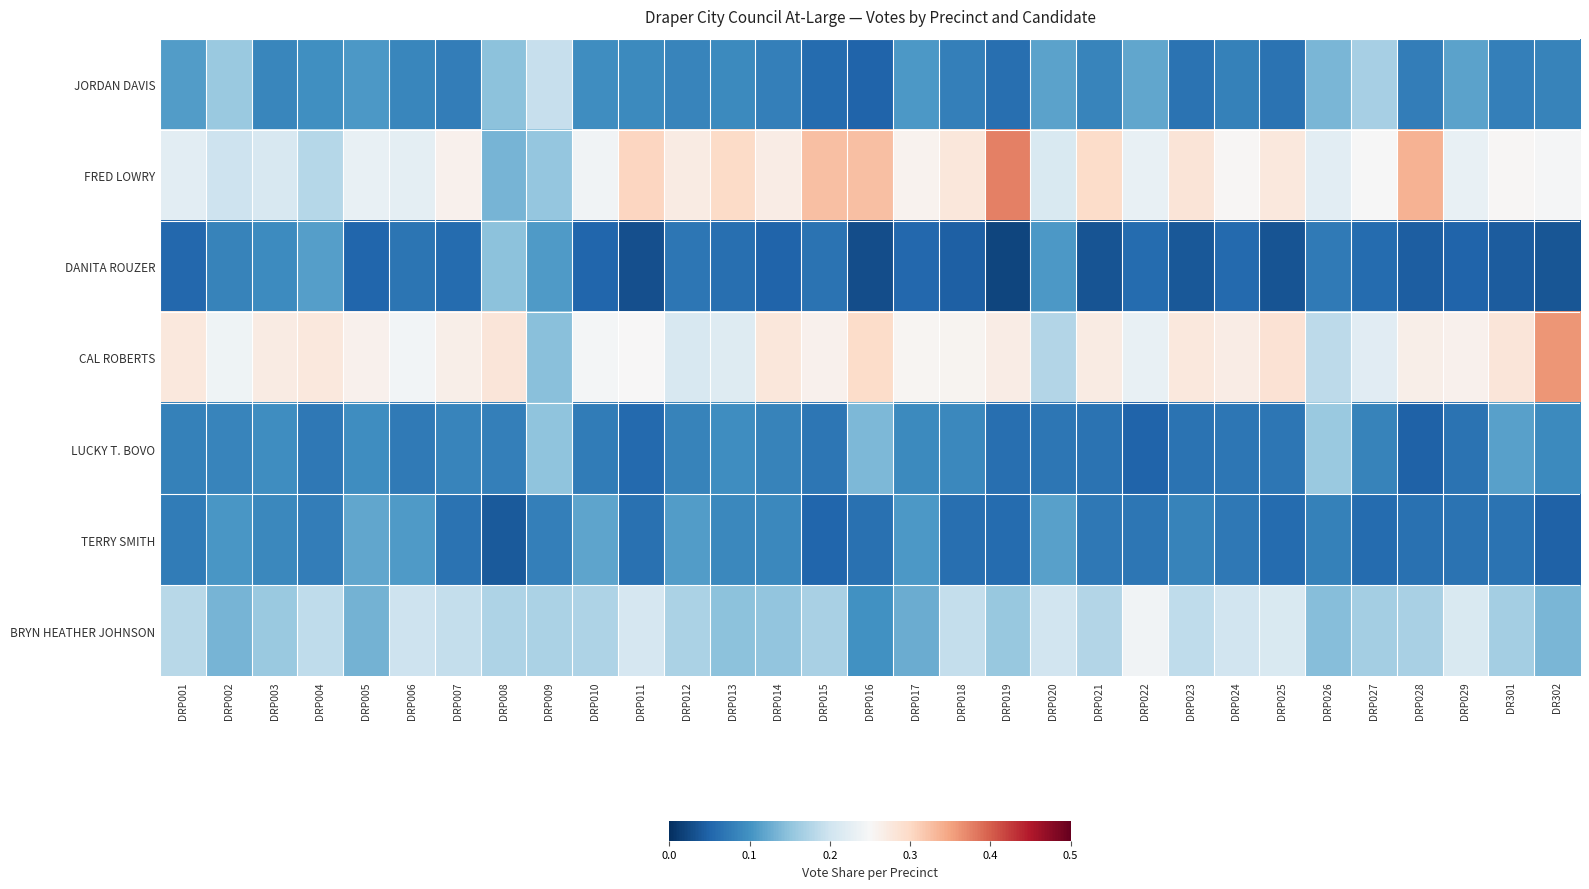

Reading right to left, transcribe all the data shown in this chart.

JORDAN DAVIS: DR302=0.1	DR301=0.1	DRP029=0.1	DRP028=0.1	DRP027=0.2	DRP026=0.1	DRP025=0.1	DRP024=0.1	DRP023=0.1	DRP022=0.1	DRP021=0.1	DRP020=0.1	DRP019=0.1	DRP018=0.1	DRP017=0.1	DRP016=0.0	DRP015=0.1	DRP014=0.1	DRP013=0.1	DRP012=0.1	DRP011=0.1	DRP010=0.1	DRP009=0.2	DRP008=0.1	DRP007=0.1	DRP006=0.1	DRP005=0.1	DRP004=0.1	DRP003=0.1	DRP002=0.2	DRP001=0.1
FRED LOWRY: DR302=0.2	DR301=0.3	DRP029=0.2	DRP028=0.3	DRP027=0.2	DRP026=0.2	DRP025=0.3	DRP024=0.3	DRP023=0.3	DRP022=0.2	DRP021=0.3	DRP020=0.2	DRP019=0.4	DRP018=0.3	DRP017=0.3	DRP016=0.3	DRP015=0.3	DRP014=0.3	DRP013=0.3	DRP012=0.3	DRP011=0.3	DRP010=0.2	DRP009=0.2	DRP008=0.1	DRP007=0.3	DRP006=0.2	DRP005=0.2	DRP004=0.2	DRP003=0.2	DRP002=0.2	DRP001=0.2
DANITA ROUZER: DR302=0.0	DR301=0.0	DRP029=0.1	DRP028=0.0	DRP027=0.1	DRP026=0.1	DRP025=0.0	DRP024=0.1	DRP023=0.0	DRP022=0.1	DRP021=0.0	DRP020=0.1	DRP019=0.0	DRP018=0.0	DRP017=0.1	DRP016=0.0	DRP015=0.1	DRP014=0.1	DRP013=0.1	DRP012=0.1	DRP011=0.0	DRP010=0.1	DRP009=0.1	DRP008=0.1	DRP007=0.1	DRP006=0.1	DRP005=0.1	DRP004=0.1	DRP003=0.1	DRP002=0.1	DRP001=0.1
CAL ROBERTS: DR302=0.4	DR301=0.3	DRP029=0.3	DRP028=0.3	DRP027=0.2	DRP026=0.2	DRP025=0.3	DRP024=0.3	DRP023=0.3	DRP022=0.2	DRP021=0.3	DRP020=0.2	DRP019=0.3	DRP018=0.3	DRP017=0.3	DRP016=0.3	DRP015=0.3	DRP014=0.3	DRP013=0.2	DRP012=0.2	DRP011=0.3	DRP010=0.2	DRP009=0.1	DRP008=0.3	DRP007=0.3	DRP006=0.2	DRP005=0.3	DRP004=0.3	DRP003=0.3	DRP002=0.2	DRP001=0.3
LUCKY T. BOVO: DR302=0.1	DR301=0.1	DRP029=0.1	DRP028=0.0	DRP027=0.1	DRP026=0.2	DRP025=0.1	DRP024=0.1	DRP023=0.1	DRP022=0.0	DRP021=0.1	DRP020=0.1	DRP019=0.1	DRP018=0.1	DRP017=0.1	DRP016=0.1	DRP015=0.1	DRP014=0.1	DRP013=0.1	DRP012=0.1	DRP011=0.1	DRP010=0.1	DRP009=0.1	DRP008=0.1	DRP007=0.1	DRP006=0.1	DRP005=0.1	DRP004=0.1	DRP003=0.1	DRP002=0.1	DRP001=0.1
TERRY SMITH: DR302=0.0	DR301=0.1	DRP029=0.1	DRP028=0.1	DRP027=0.1	DRP026=0.1	DRP025=0.1	DRP024=0.1	DRP023=0.1	DRP022=0.1	DRP021=0.1	DRP020=0.1	DRP019=0.1	DRP018=0.1	DRP017=0.1	DRP016=0.1	DRP015=0.1	DRP014=0.1	DRP013=0.1	DRP012=0.1	DRP011=0.1	DRP010=0.1	DRP009=0.1	DRP008=0.0	DRP007=0.1	DRP006=0.1	DRP005=0.1	DRP004=0.1	DRP003=0.1	DRP002=0.1	DRP001=0.1
BRYN HEATHER JOHNSON: DR302=0.1	DR301=0.2	DRP029=0.2	DRP028=0.2	DRP027=0.2	DRP026=0.1	DRP025=0.2	DRP024=0.2	DRP023=0.2	DRP022=0.2	DRP021=0.2	DRP020=0.2	DRP019=0.2	DRP018=0.2	DRP017=0.1	DRP016=0.1	DRP015=0.2	DRP014=0.2	DRP013=0.1	DRP012=0.2	DRP011=0.2	DRP010=0.2	DRP009=0.2	DRP008=0.2	DRP007=0.2	DRP006=0.2	DRP005=0.1	DRP004=0.2	DRP003=0.2	DRP002=0.1	DRP001=0.2